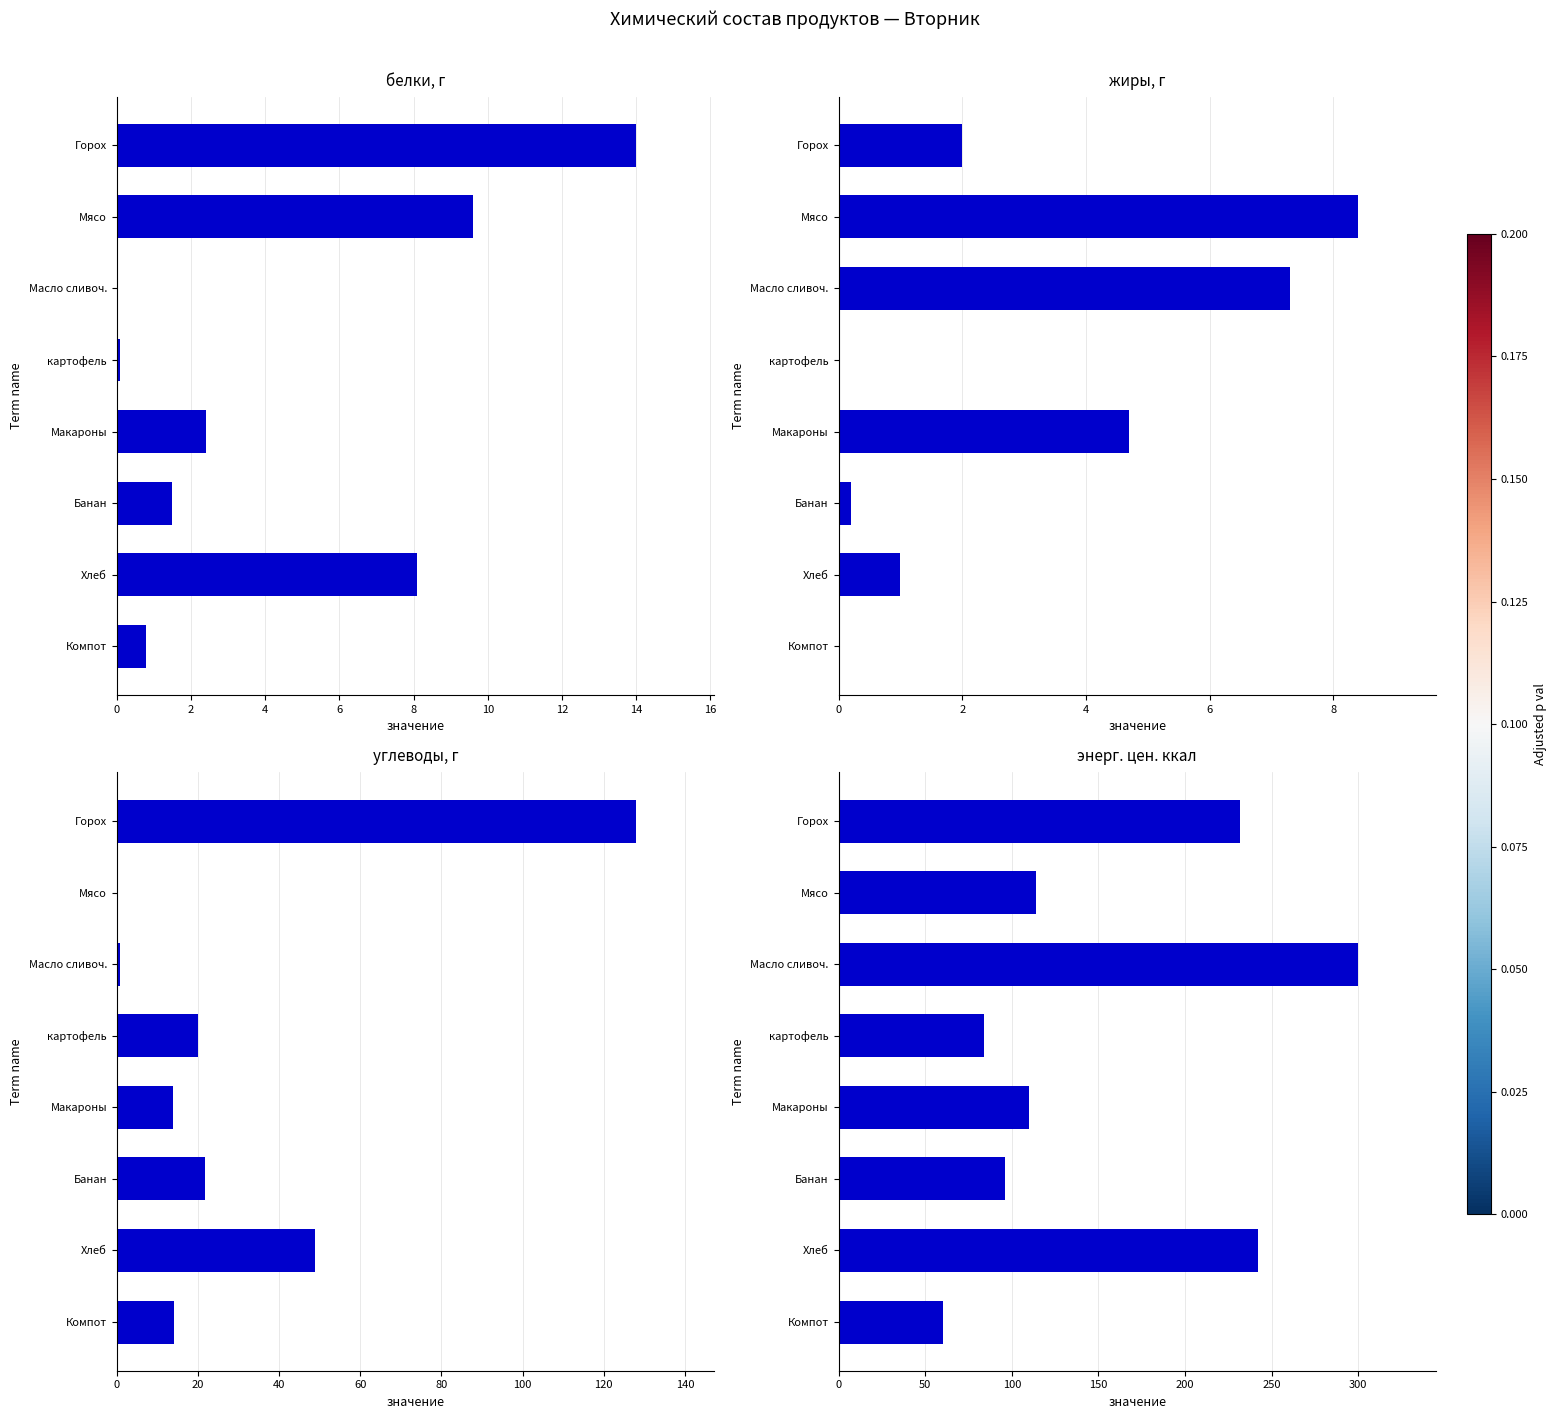

What are all the series names shown in the legend?

белки, г, жиры, г, углеводы, г, энерг. цен. ккал